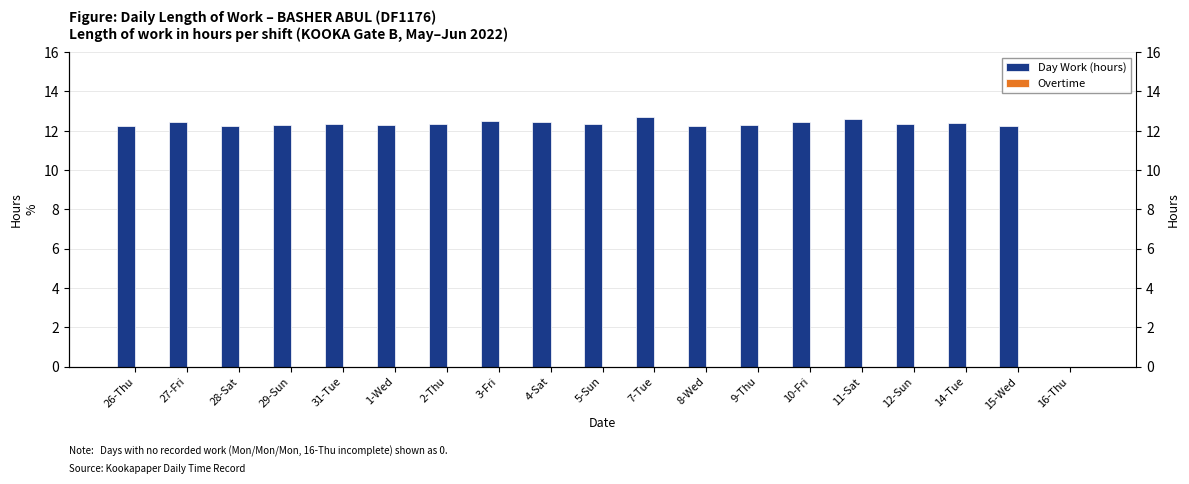

Reading right to left, transcribe all the data shown in this chart.

Day Work (hours): 0.0	12.2	12.4	12.3	12.6	12.4	12.3	12.2	12.7	12.3	12.5	12.5	12.4	12.3	12.3	12.3	12.2	12.4	12.2
Overtime: 0.0	0.0	0.0	0.0	0.0	0.0	0.0	0.0	0.0	0.0	0.0	0.0	0.0	0.0	0.0	0.0	0.0	0.0	0.0